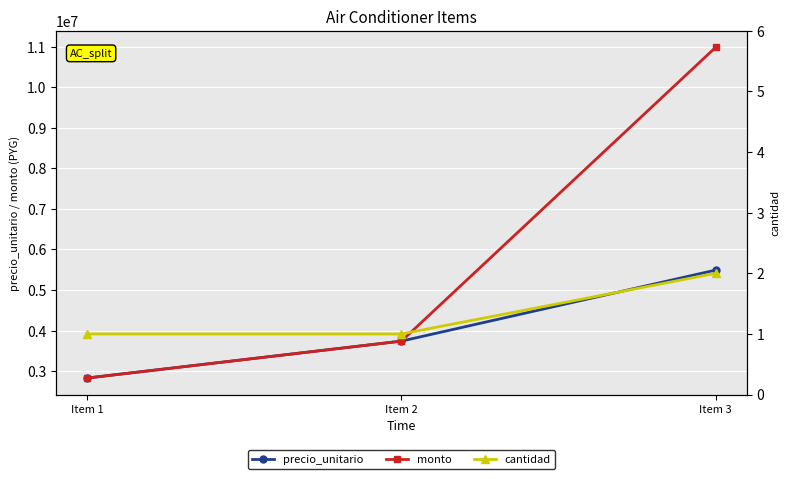

Rank the categories by precio_unitario value from highest to lowest.

Item 3, Item 2, Item 1